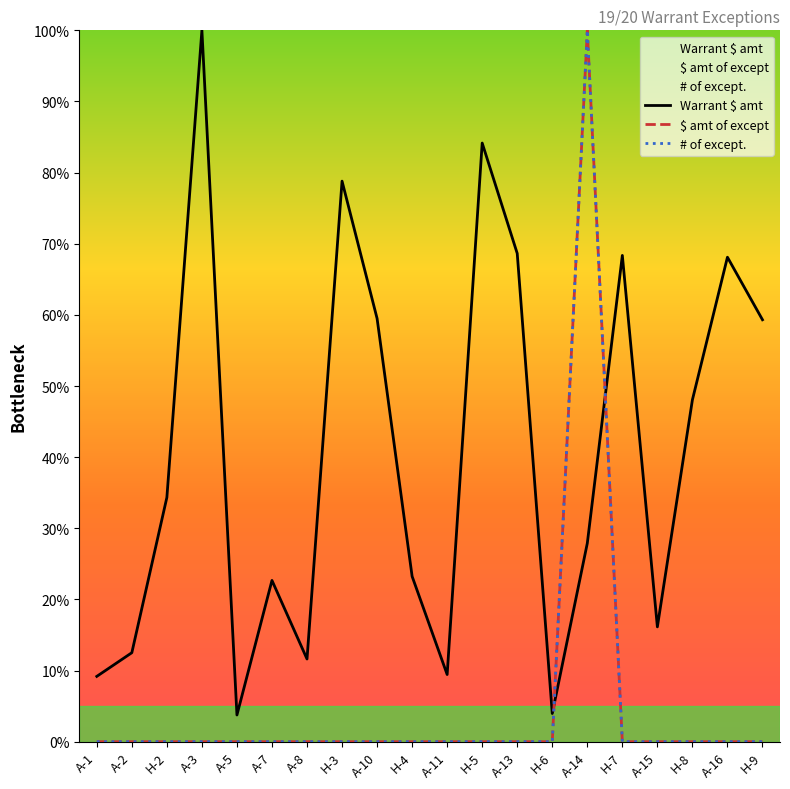

Between which two adjacent categories do $ amt of except and Warrant $ amt first intersect?

H-6 and A-14